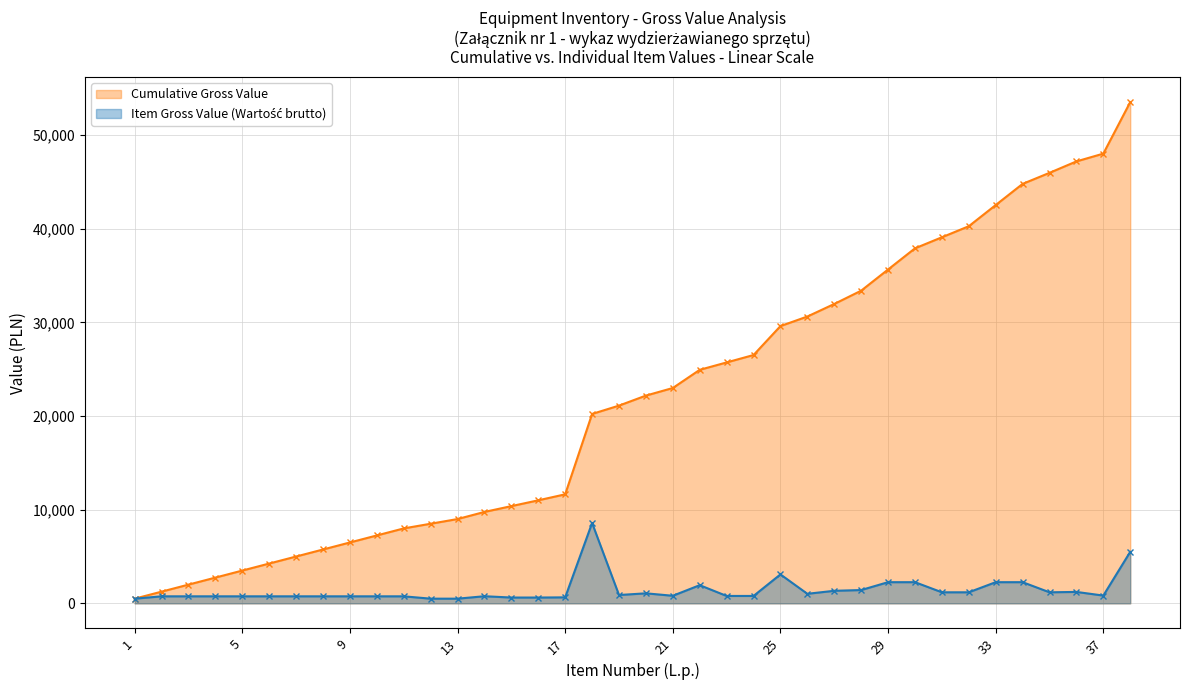

What is the sum of the values at 7 and 11?

1500